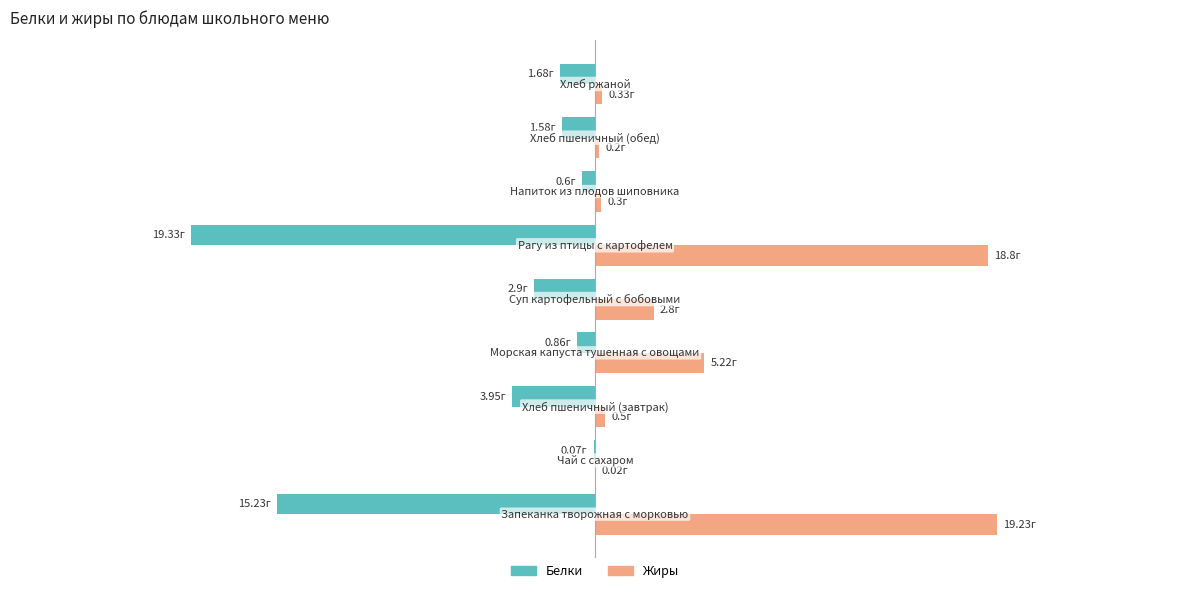

What are all the series names shown in the legend?

Белки, Жиры